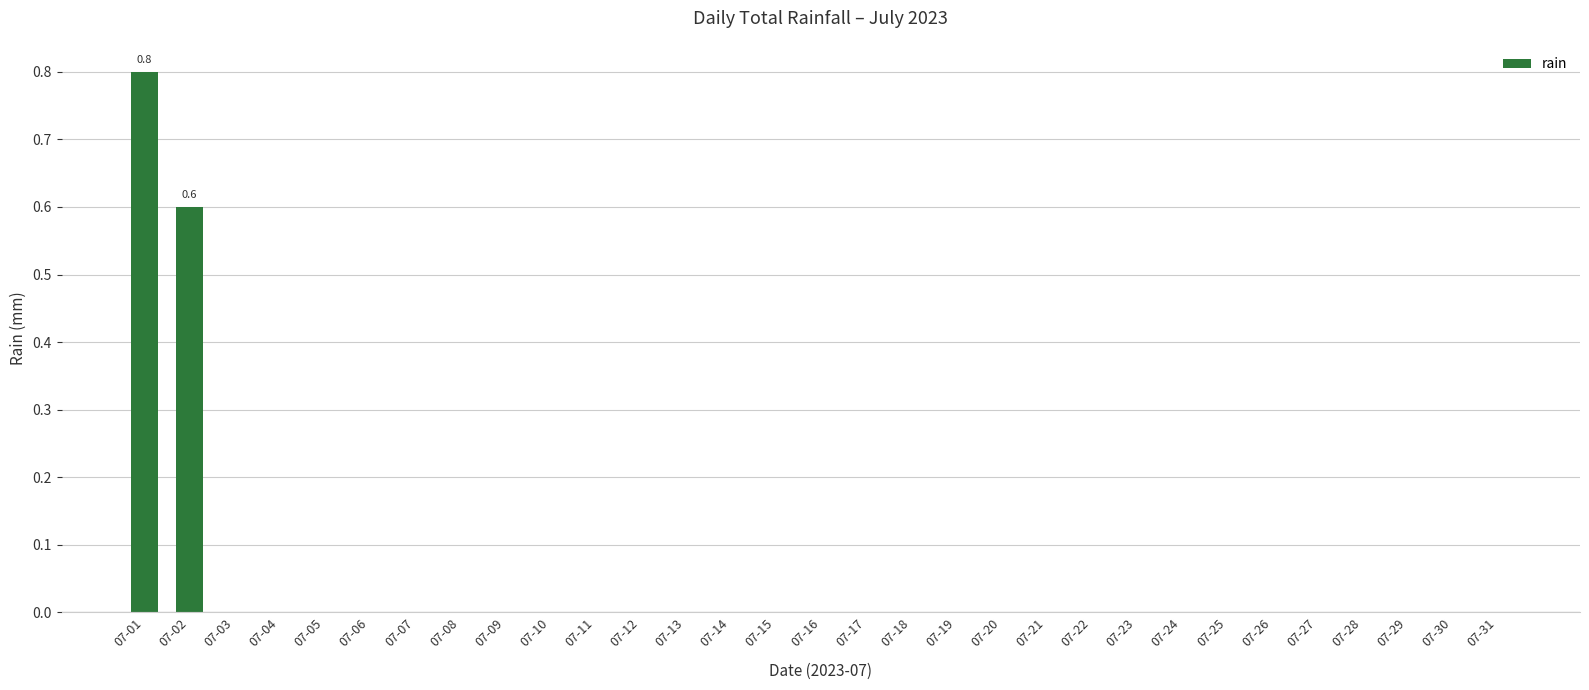

At which category does the chart reach its peak across all series?

07-01